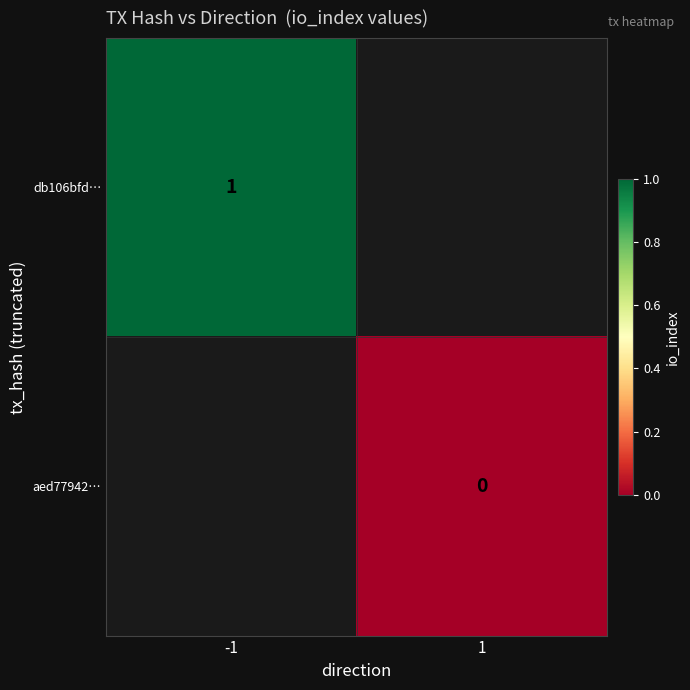

True or false: db106bfd… has a value of 1 at -1.

True